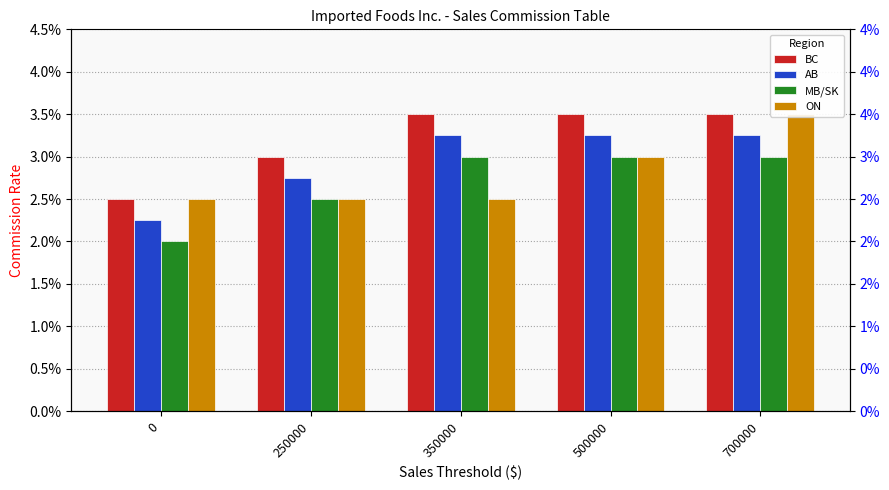

At which category does the chart reach its peak across all series?

350000